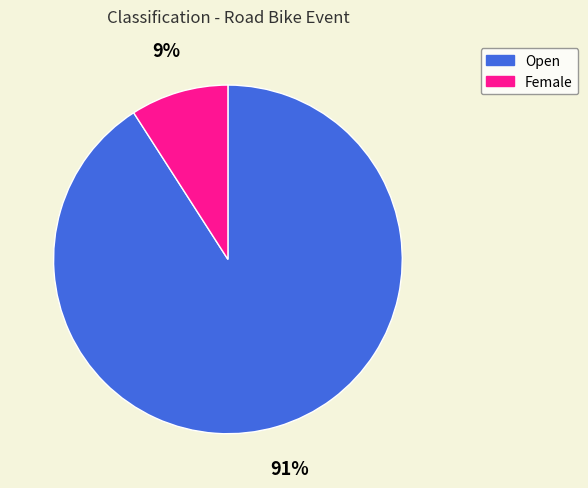

Between Open and Female, which is larger?

Open